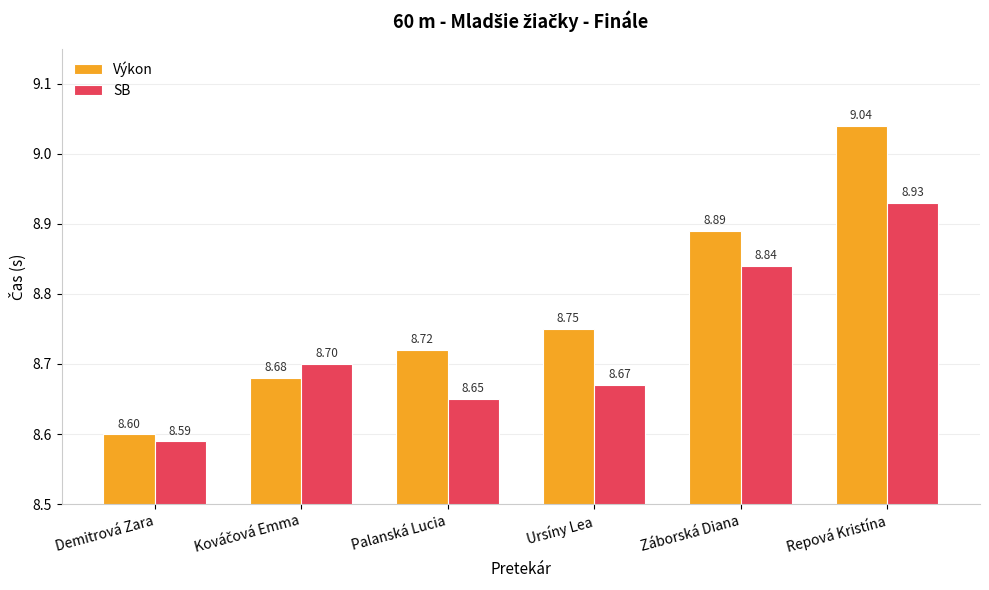

Which category has the highest value across all series?

Repová Kristína